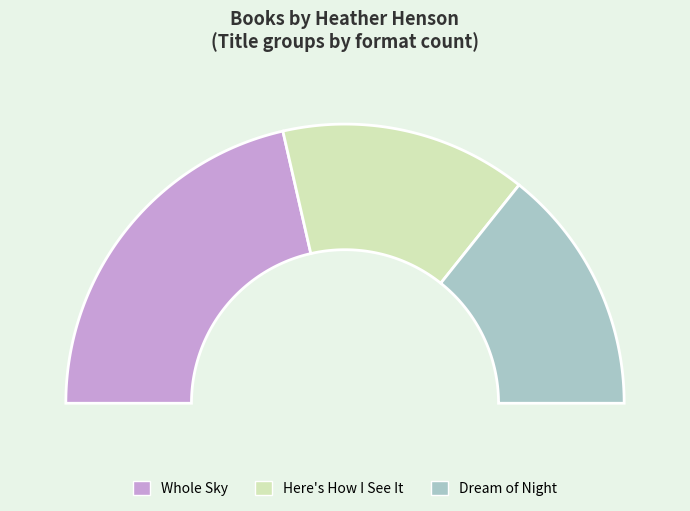

Does any single category account for the majority?

No